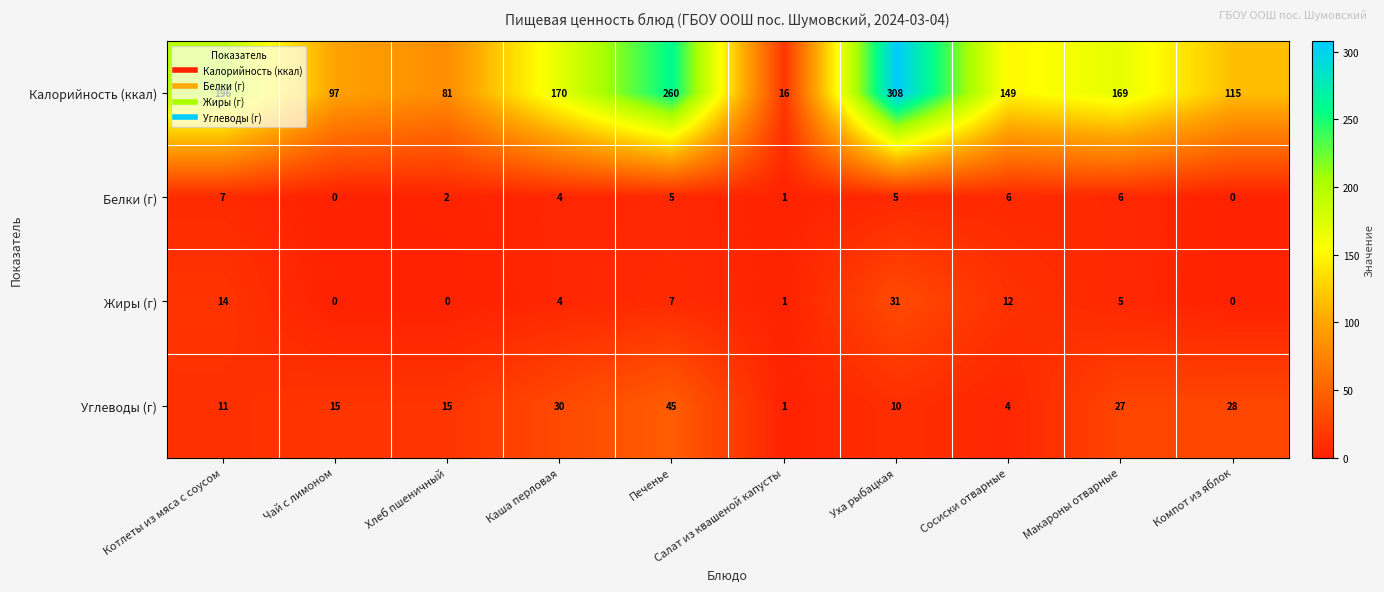

The Жиры (г) series shows 0 at Чай с лимоном. True or false?

True